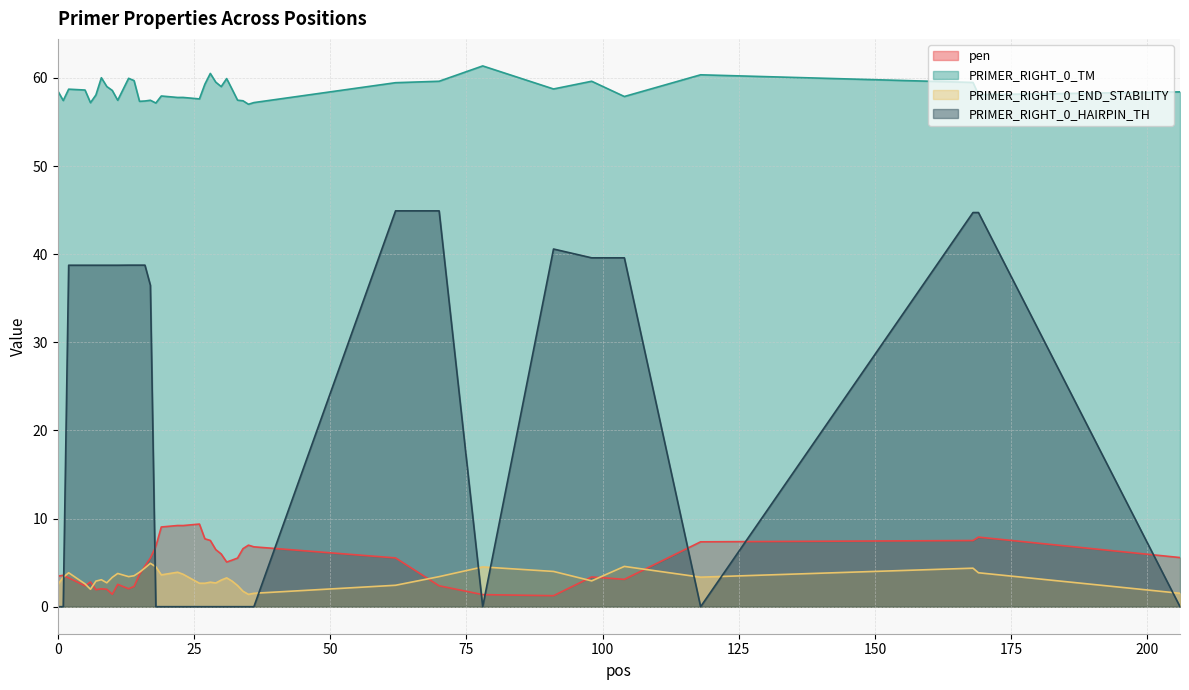

What is the difference between the highest and lowest values at 31?

59.9